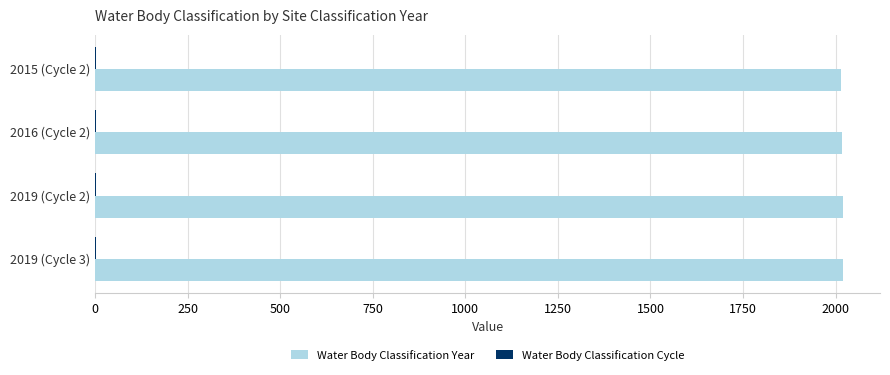

What is the maximum value shown in the chart?

2019